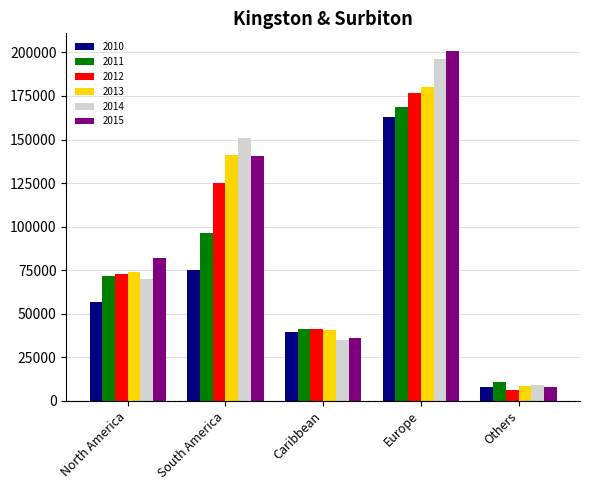

The 2012 series shows 125094 at South America. True or false?

True